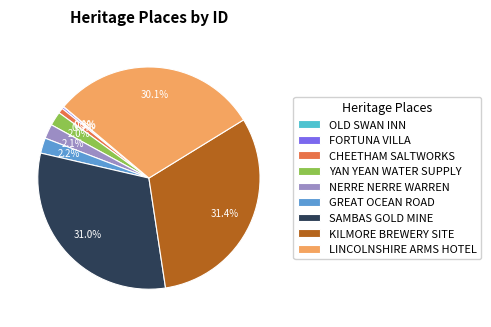

Does YAN YEAN WATER SUPPLY represent more than half of the total?

No